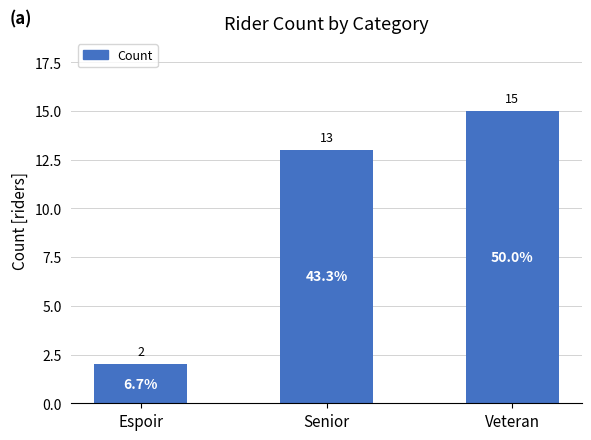

What is the ratio of the value at Espoir to the value at Senior?

0.2